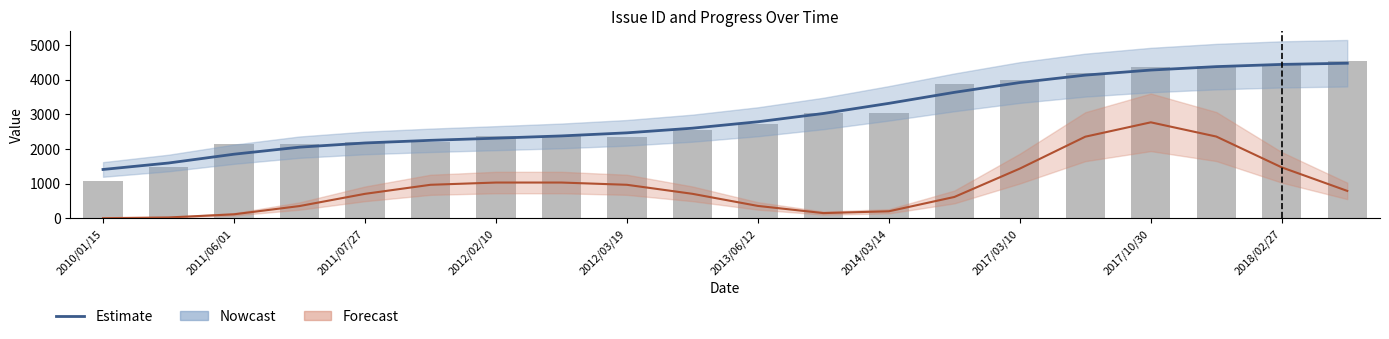

Does the chart contain any negative values?

No